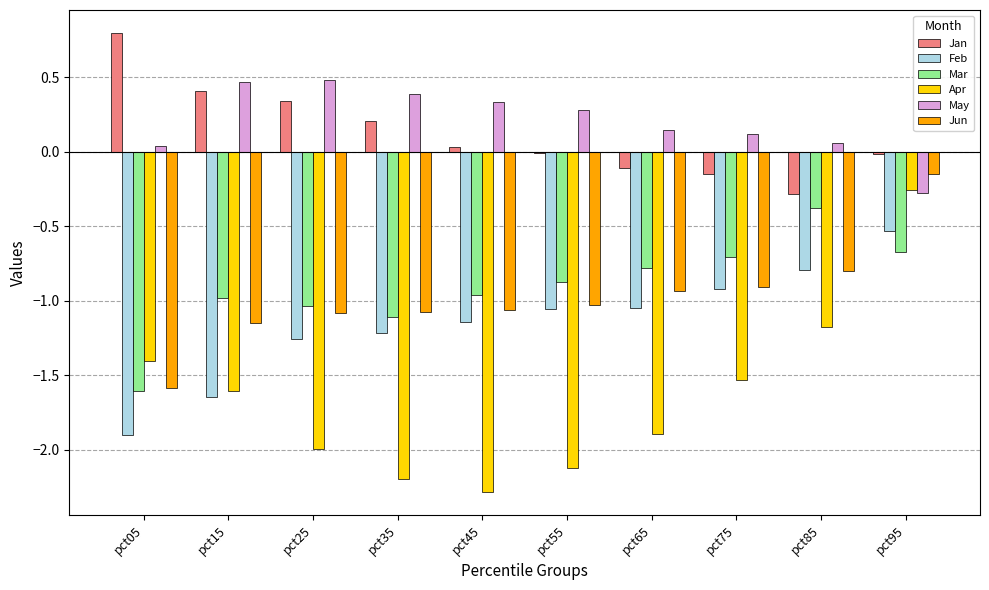

Is the value of Mar at pct85 greater than the value of Apr at pct35?

Yes